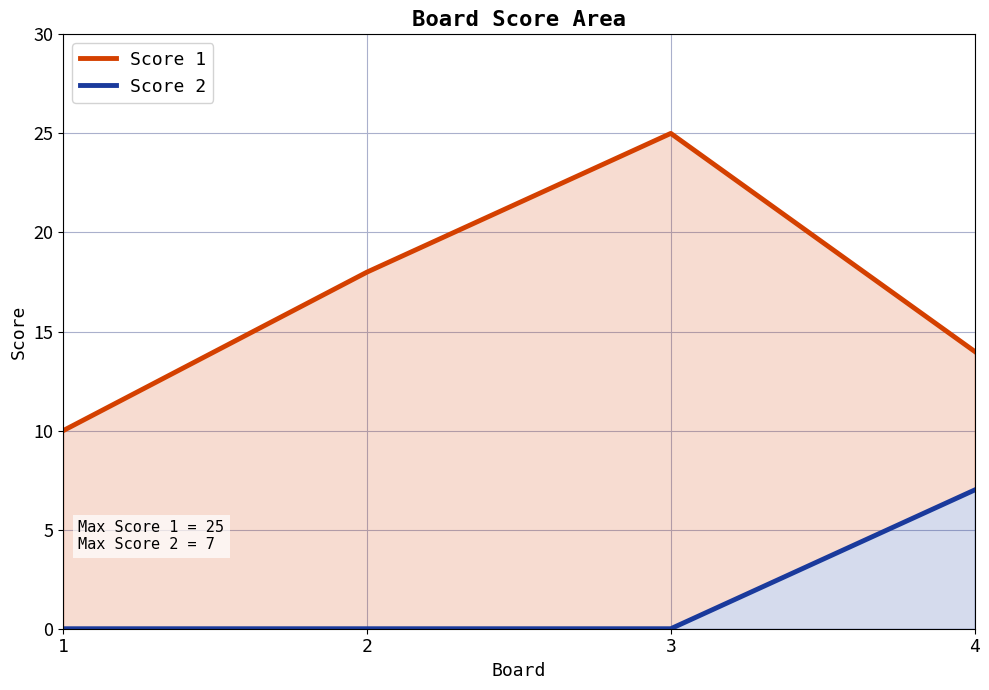

What is the difference between the Score 1 values at 1 and 2?

8